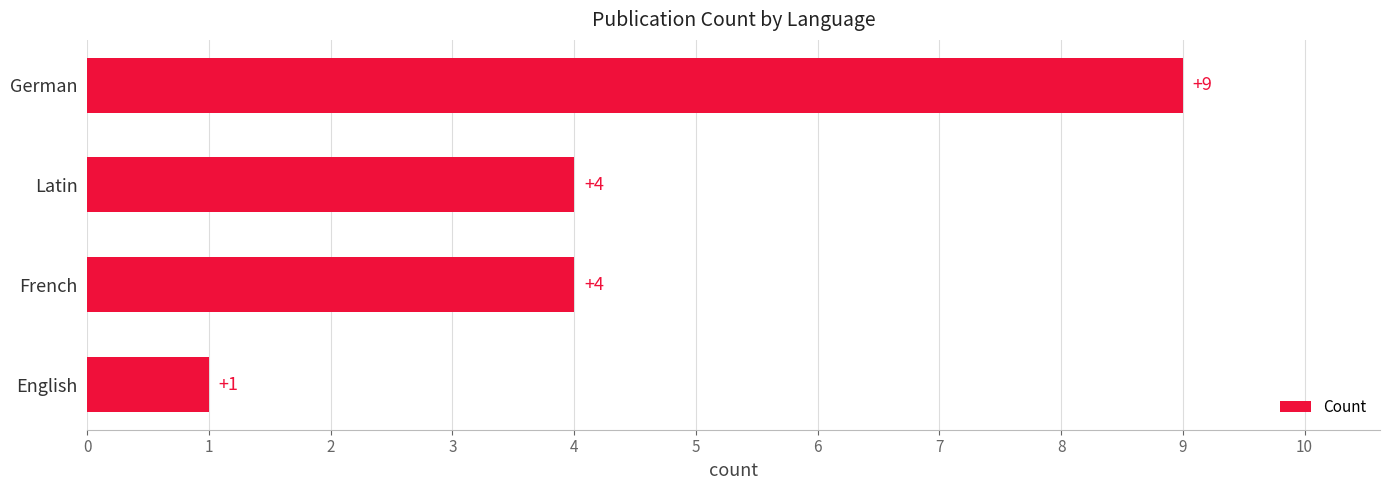

Count the number of categories in the chart.

4